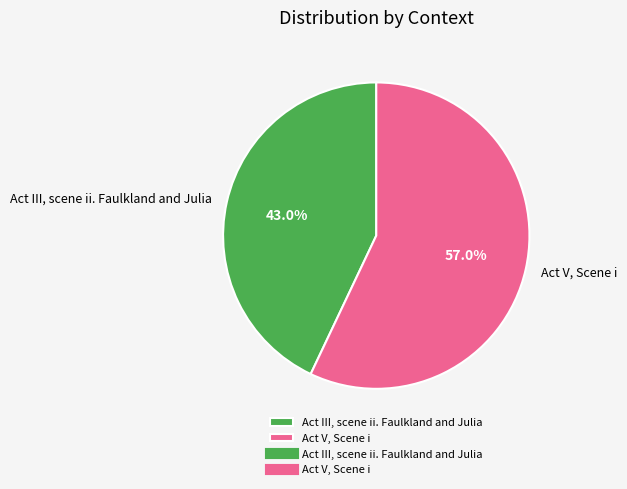

What is the ratio of the value at Act III, scene ii. Faulkland and Julia to the value at Act V, Scene i?

0.8